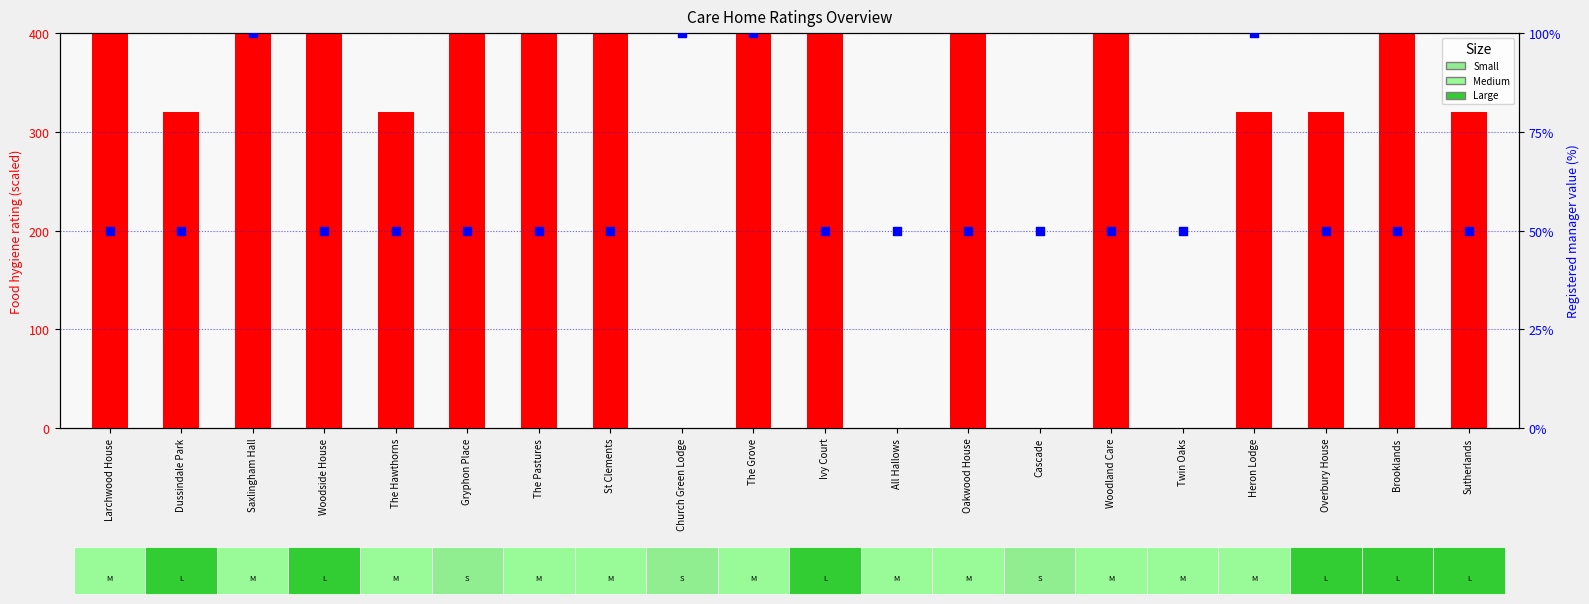

At which category is the sum across all series the highest?

Saxlingham Hall